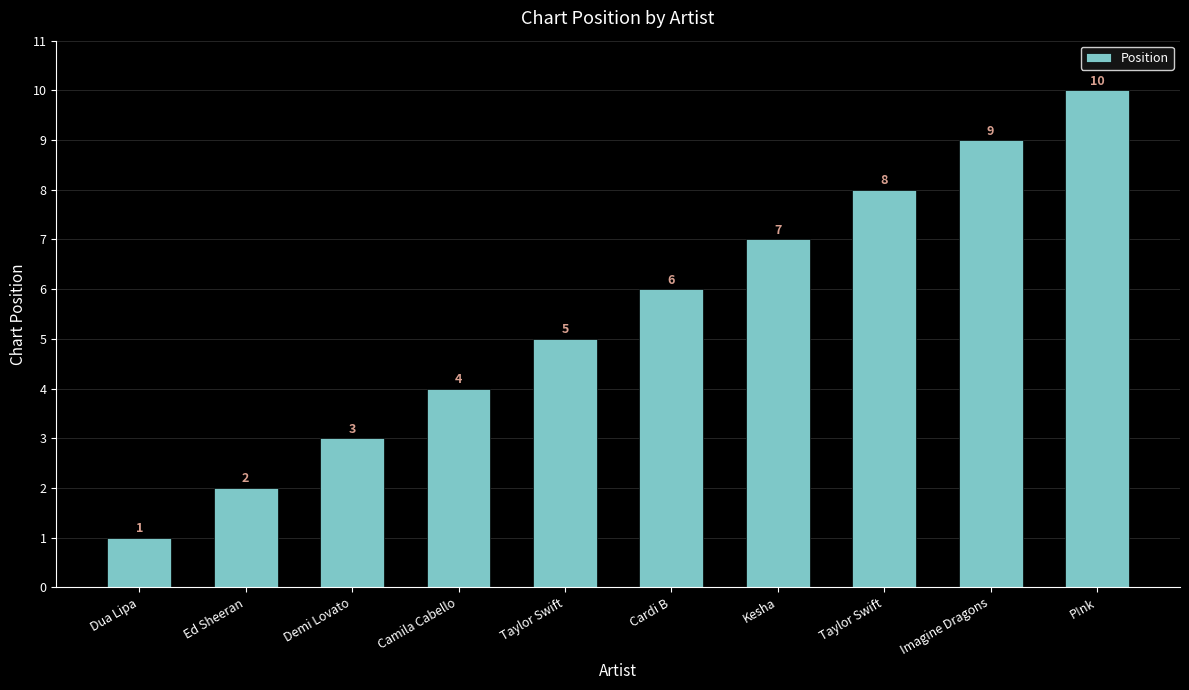

At which category does the chart reach its peak across all series?

P!nk